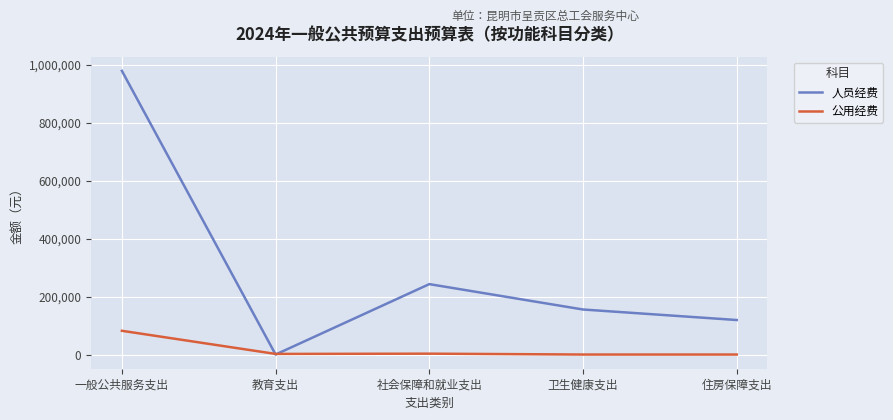

True or false: 公用经费 has more than 1 interior local peaks.

False